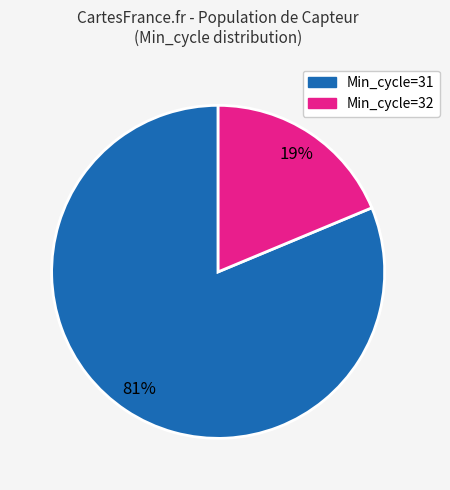

Is there a majority slice in this chart?

Yes